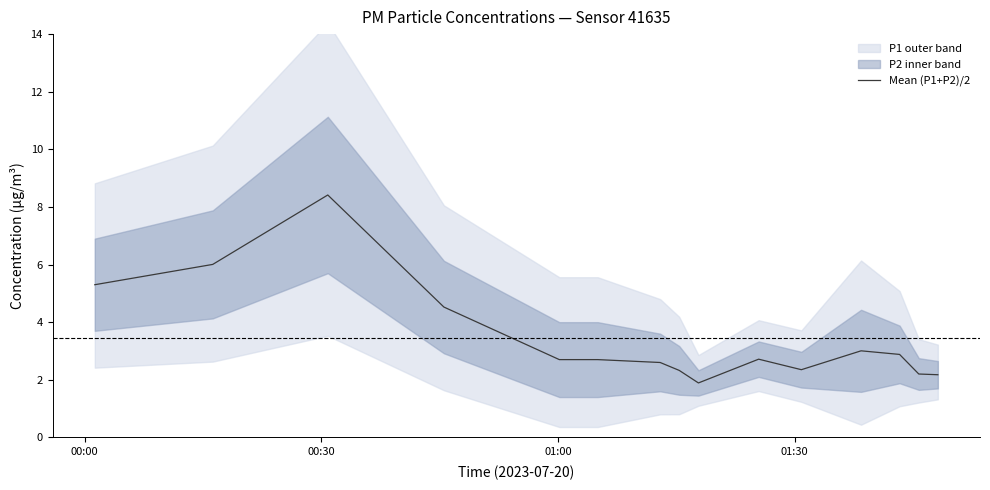

How many lines are shown in the chart?

1